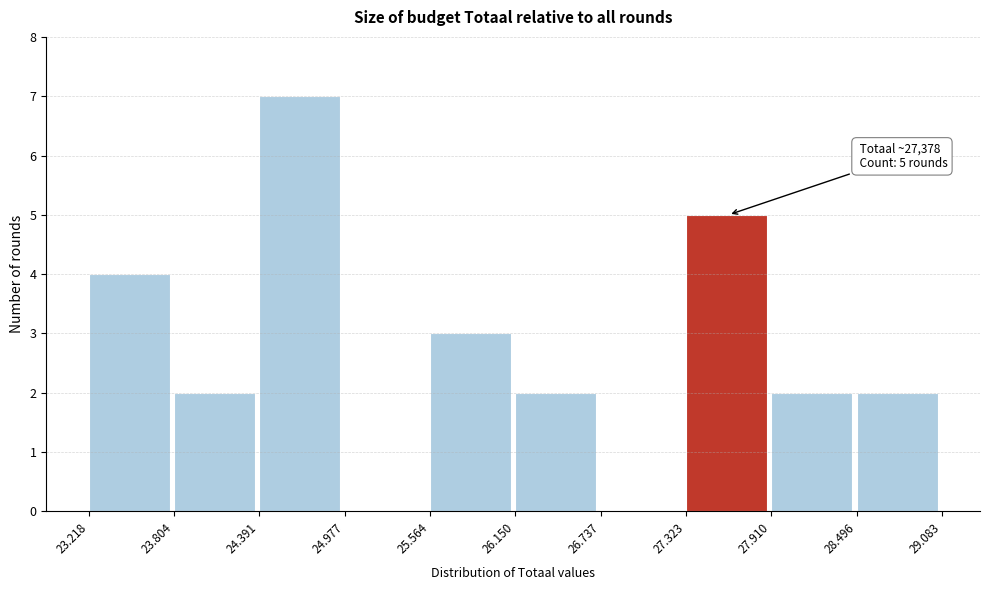

Reading left to right, transcribe all the data shown in this chart.

23.218=4	23.804=2	24.391=7	24.977=0	25.564=3	26.150=2	26.737=0	27.323=5	27.910=2	28.496=2